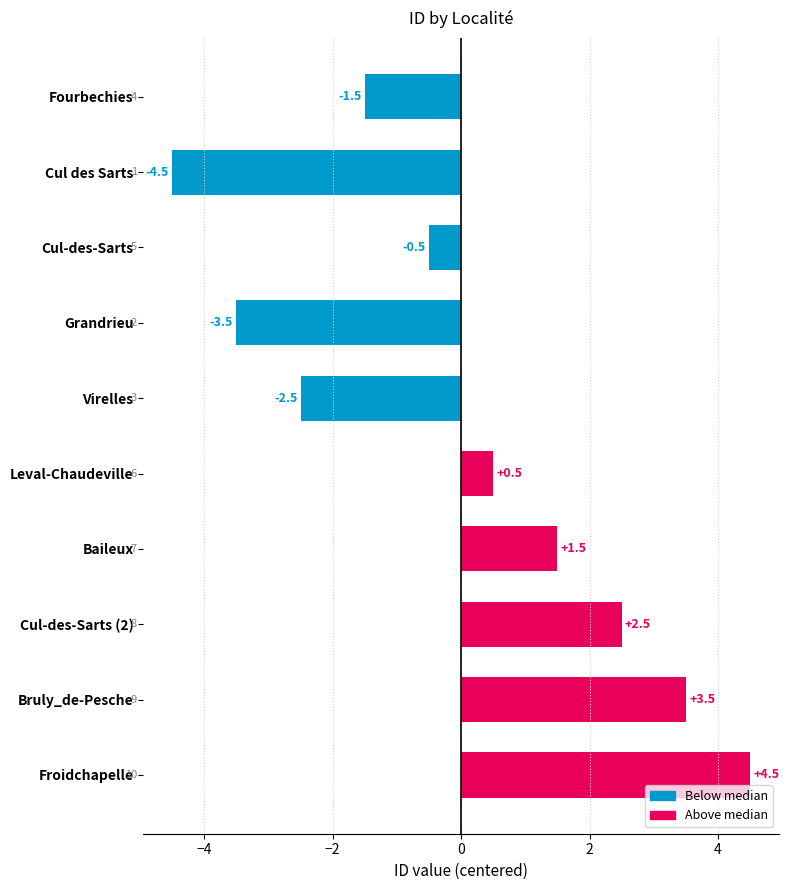

Where is the data nearest to the value 0?

Cul-des-Sarts